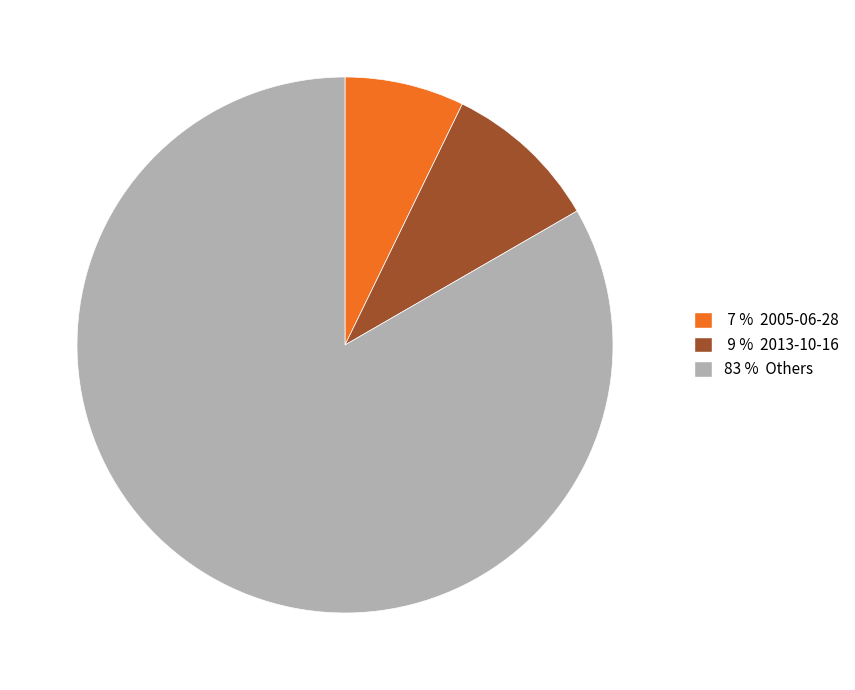

What is the majority slice?

83 % Others